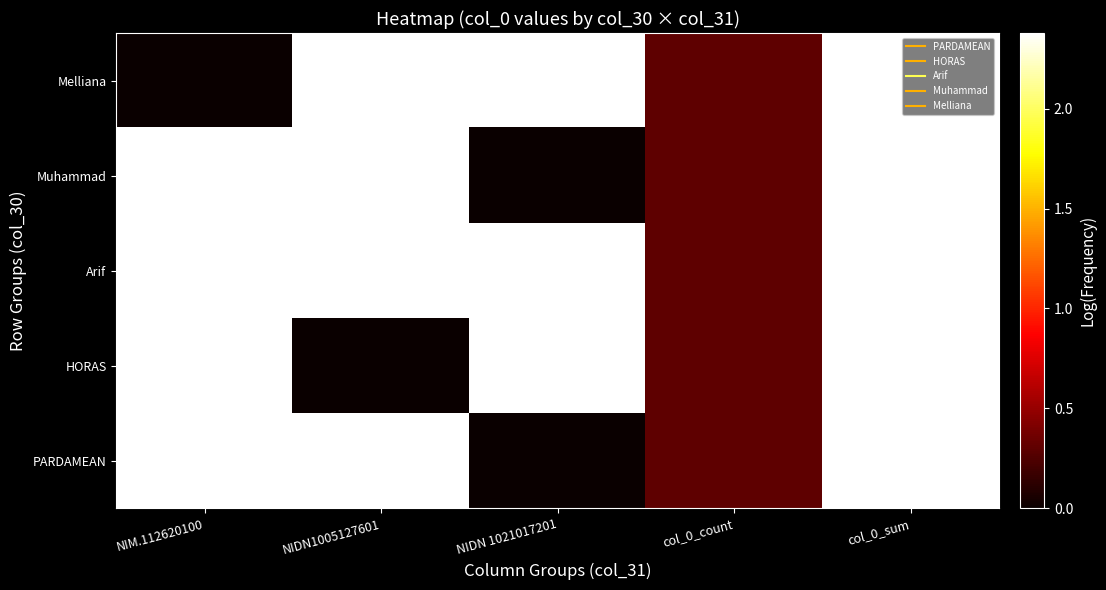

How many distinct data groups are displayed?

5